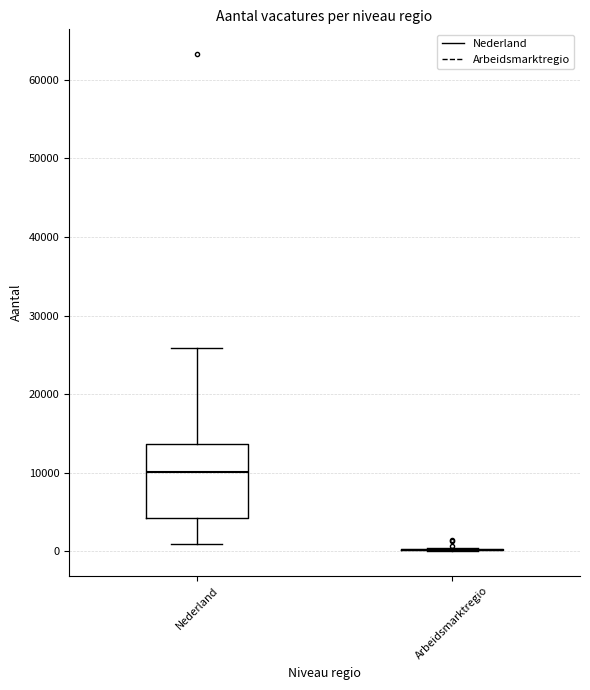

Reading left to right, transcribe this box plot: for each box, give where its median line is, the range the box spans, and where its two whiskers end, as read against the y-axis. The values are not printed on the chart, so give them approximately, as read against the axis.

Nederland: median 10000, box 4000 to 14000, whiskers 1000 to 26000
Arbeidsmarktregio: box collapsed to a line at 0, whiskers 0 to 0